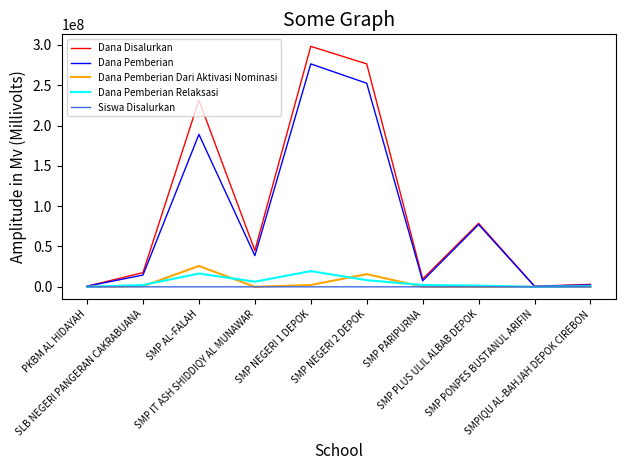

Which series has the largest range (max minus min)?

Dana Disalurkan